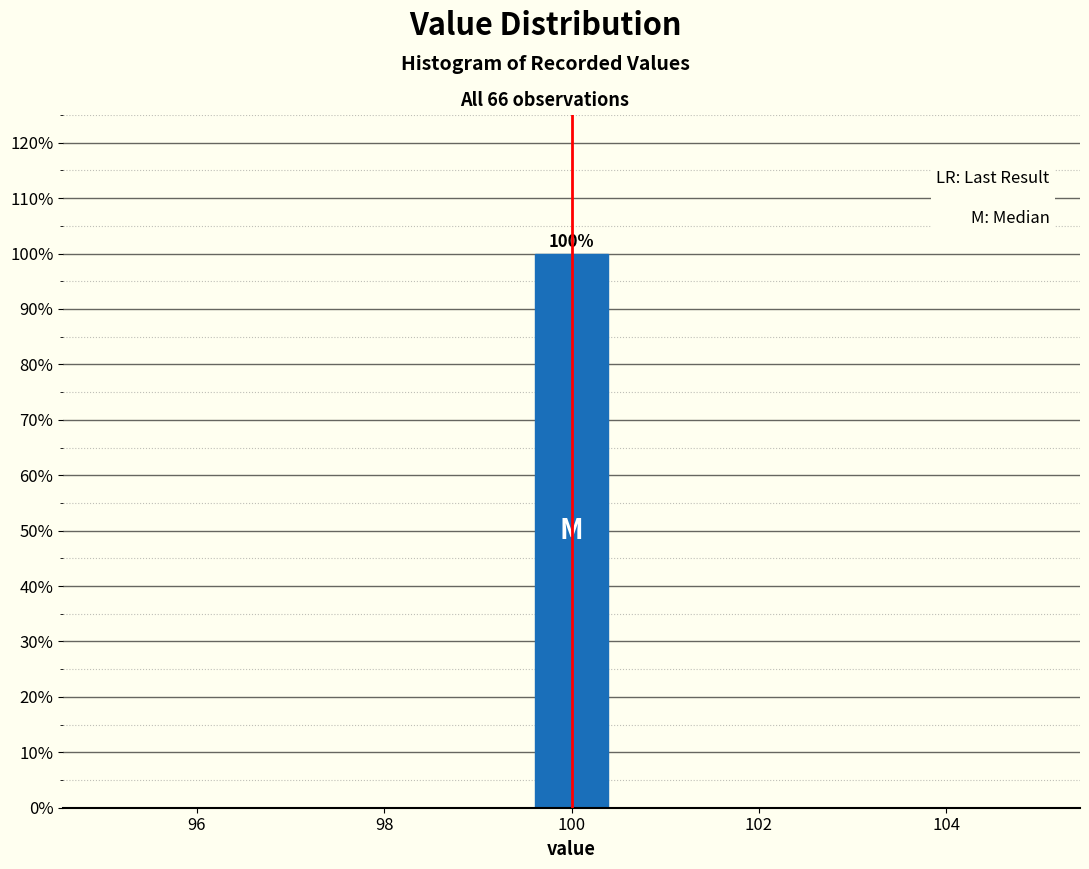

Over which range of the x-axis is the bar tallest?

99.6 to 100.4